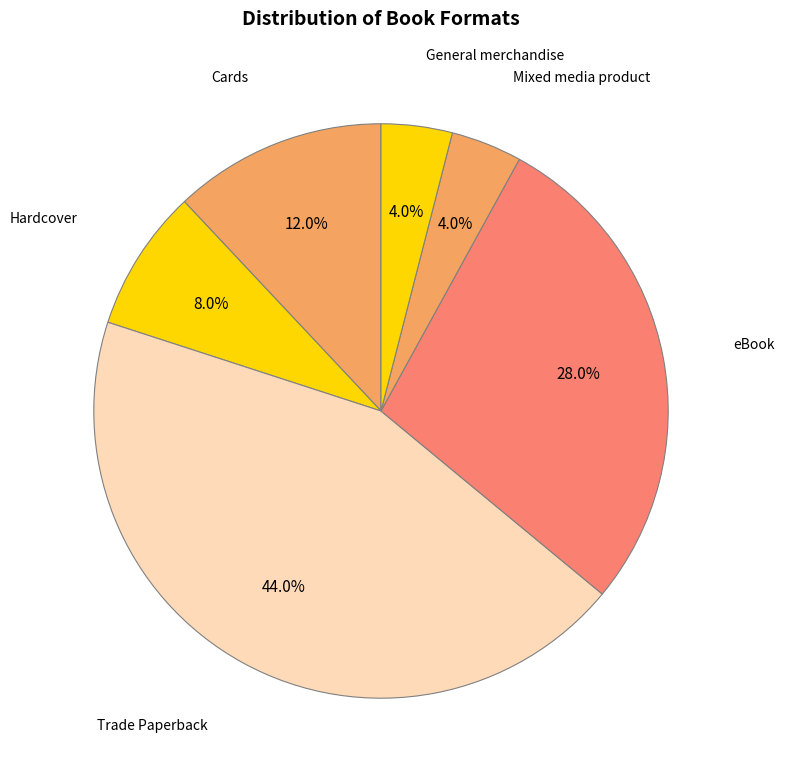

What is the largest slice in the pie chart?

Trade Paperback